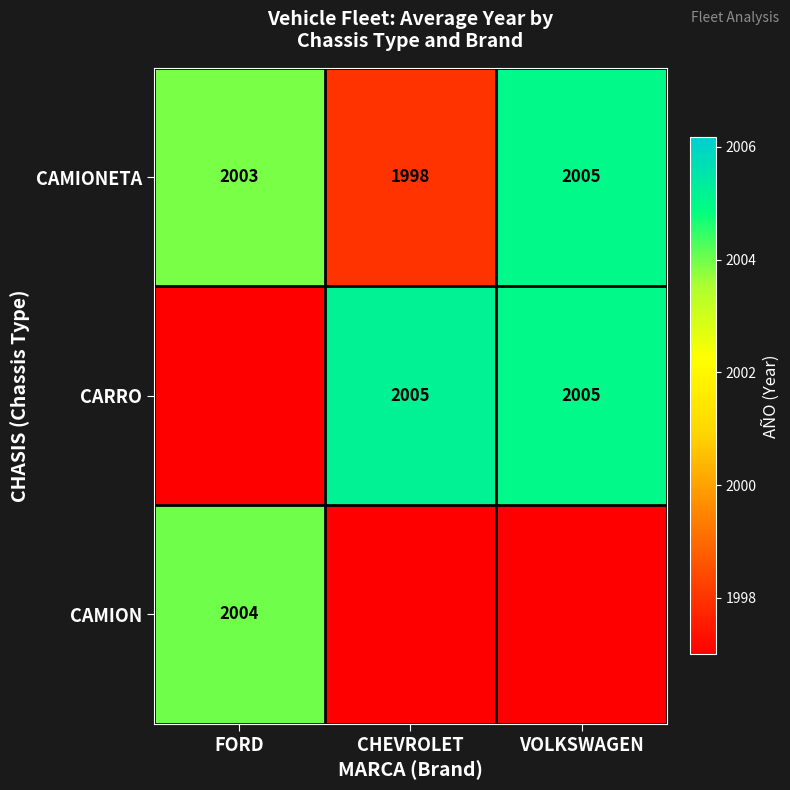

How many data points in CAMIONETA are less than 2003?

1